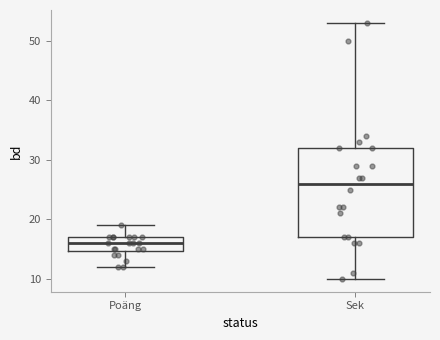

Comparing the boxes themselves (not the whiskers), which one is the tallest?

Sek